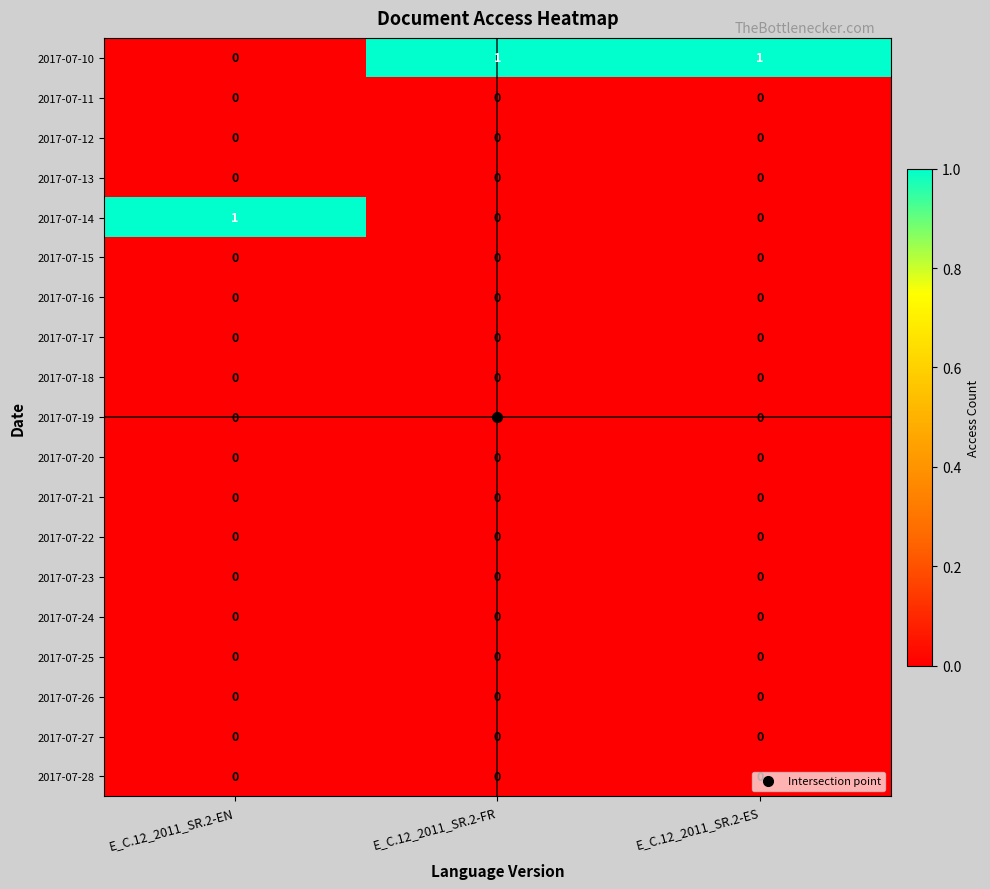

Which series has the largest total across all categories?

2017-07-10